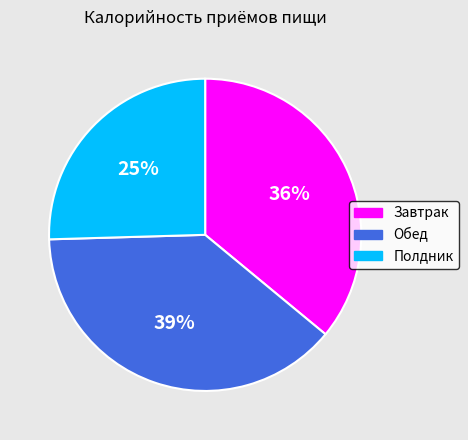

To the nearest percent, what percentage of the pie is Обед?

39%